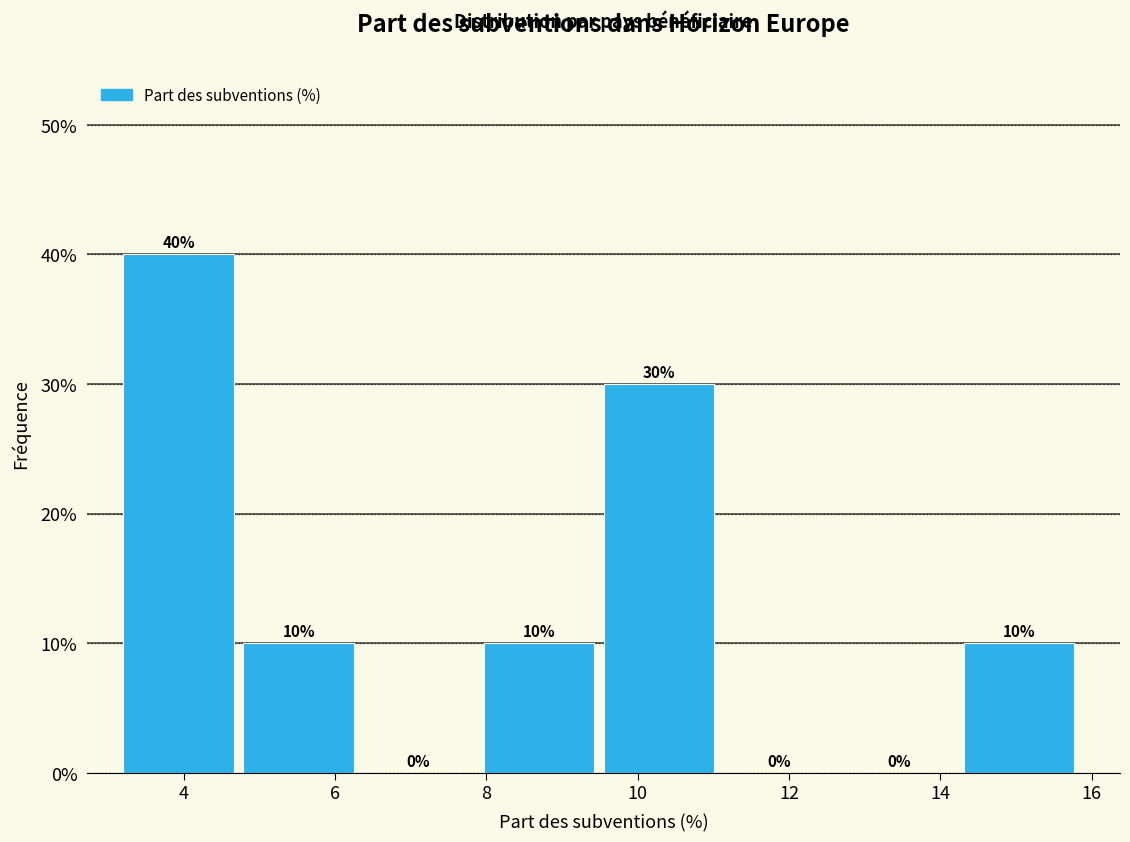

Reading left to right, list every bar in this chart as the range it spans on the x-axis followed by its height. The bar edges are not printed on the chart, so give them approximately, as read against the axis.

3.2 to 4.8: 40
4.8 to 6.4: 10
6.4 to 8.0: 0
8.0 to 9.6: 10
9.6 to 11.2: 30
11.2 to 12.8: 0
12.8 to 14.4: 0
14.4 to 16.0: 10